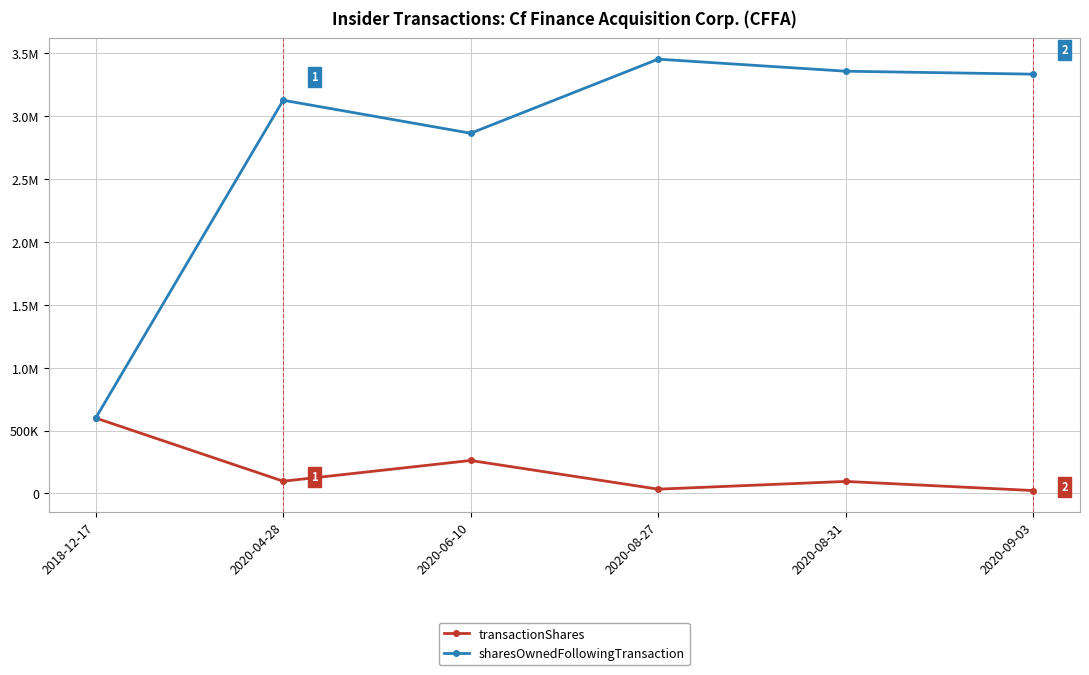

What are all the series names shown in the legend?

transactionShares, sharesOwnedFollowingTransaction